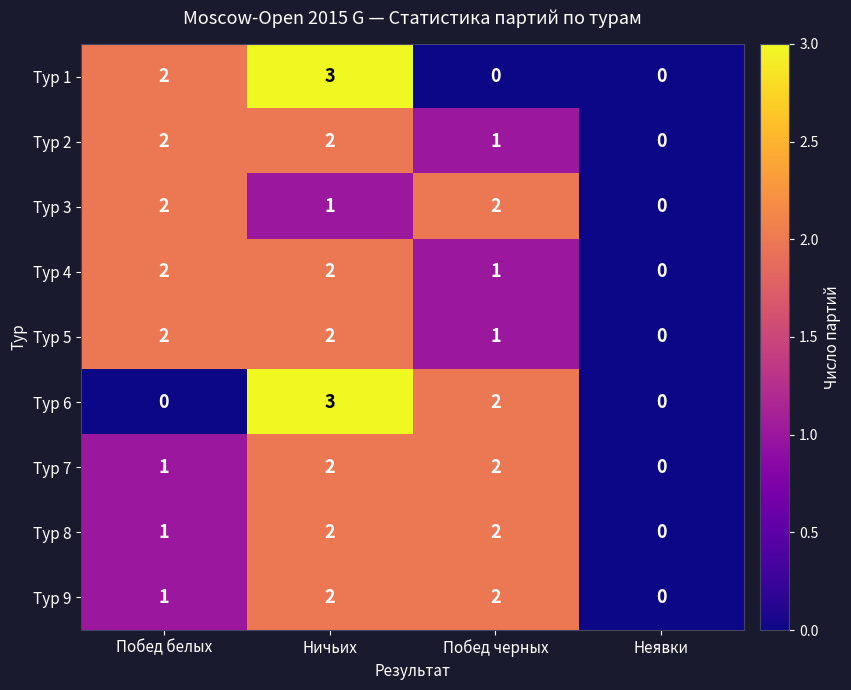

At which category is the sum across all series the highest?

Ничьих